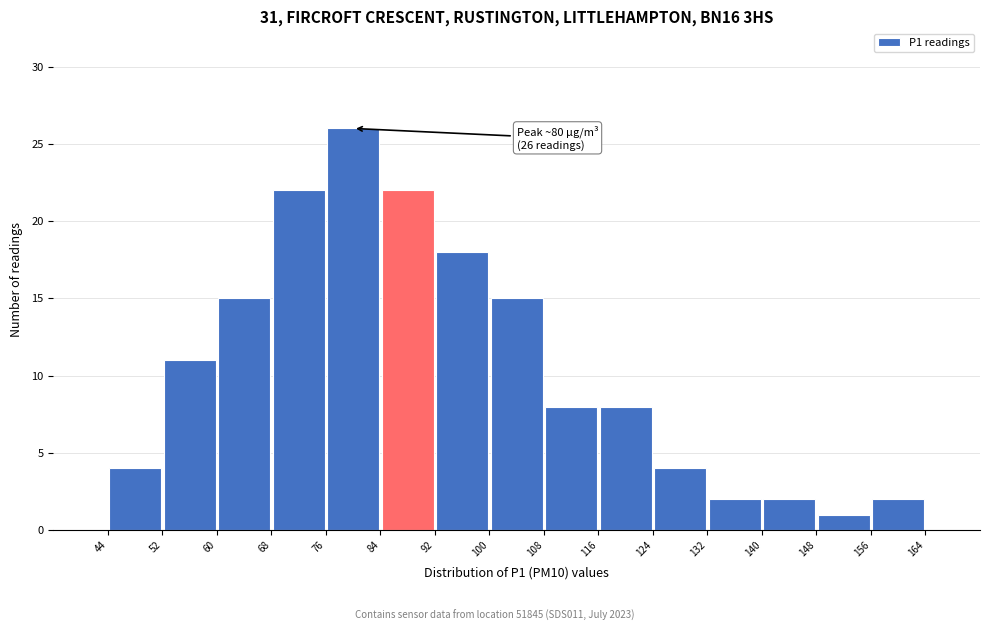

Over which range of the x-axis is the bar tallest?

76 to 84